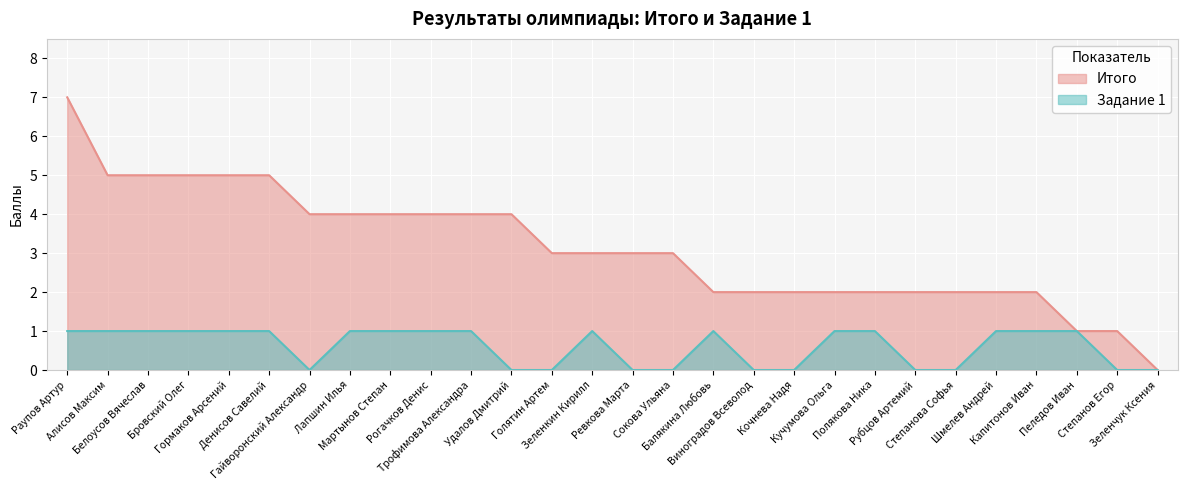

How many values in Итого are above zero?

27